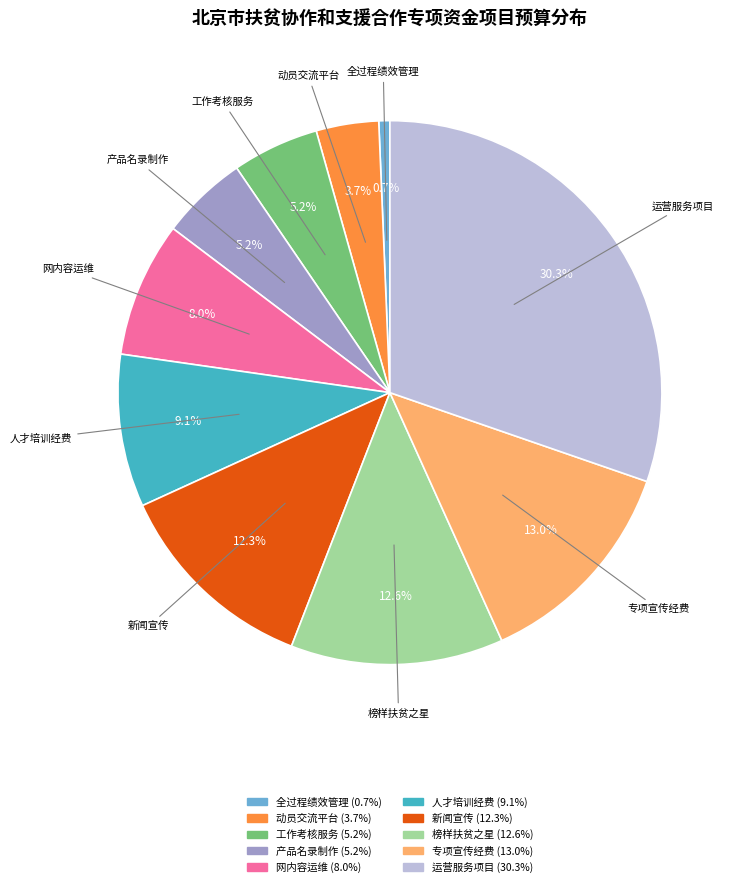

Which has a higher value, 动员交流平台 or 专项宣传经费?

专项宣传经费